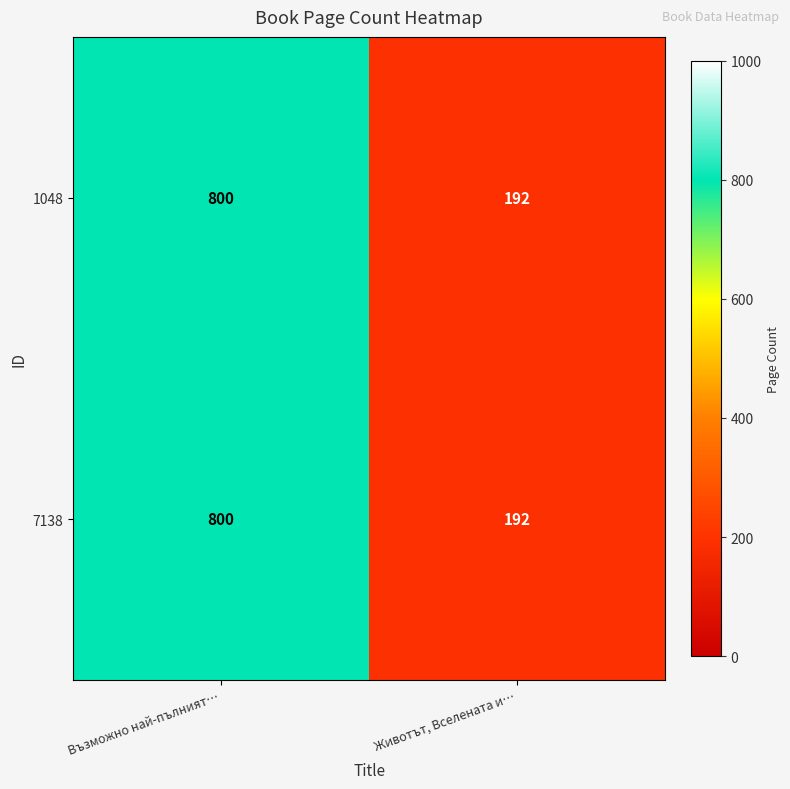

Which category has the highest value across all series?

Възможно най-пълният…